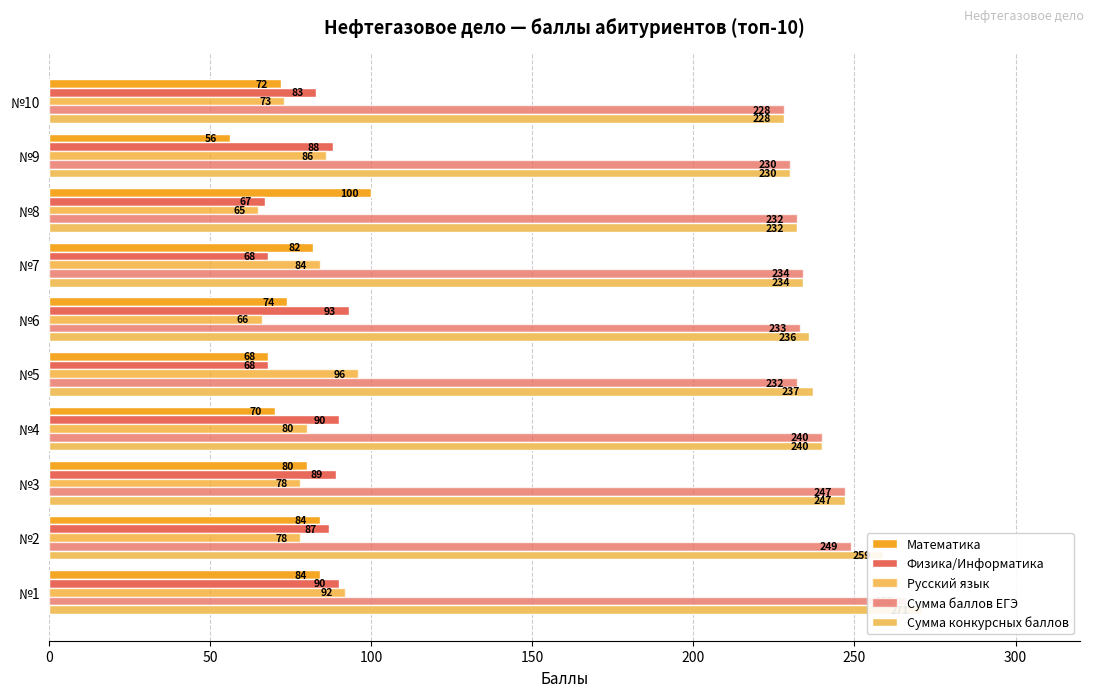

True or false: Сумма баллов ЕГЭ has a value of 74 at №1.

False